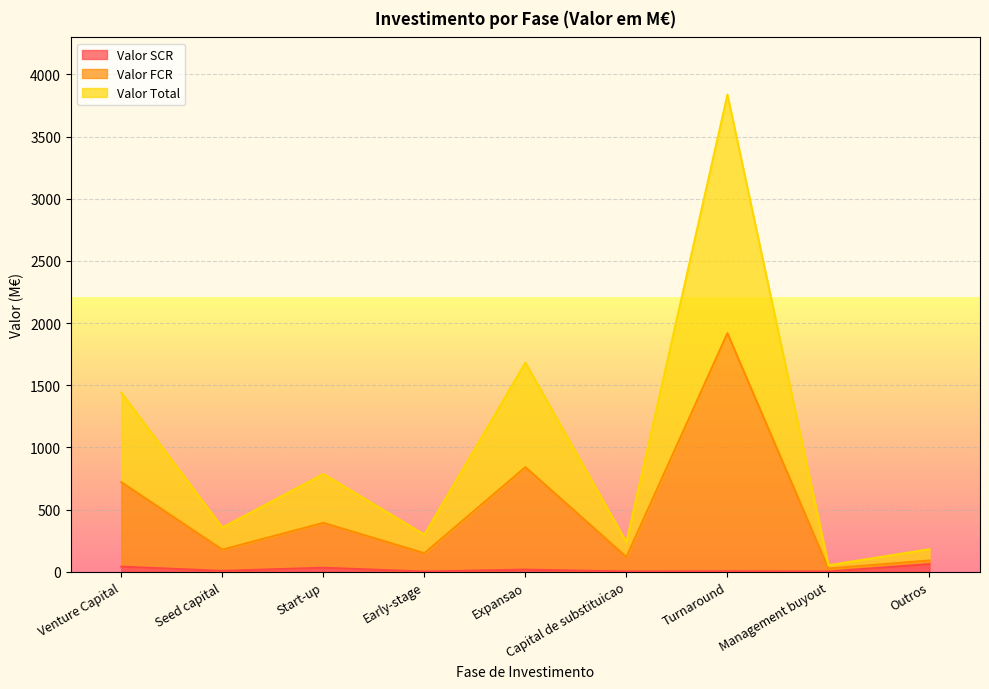

True or false: Valor FCR and Valor Total cross at least once.

False